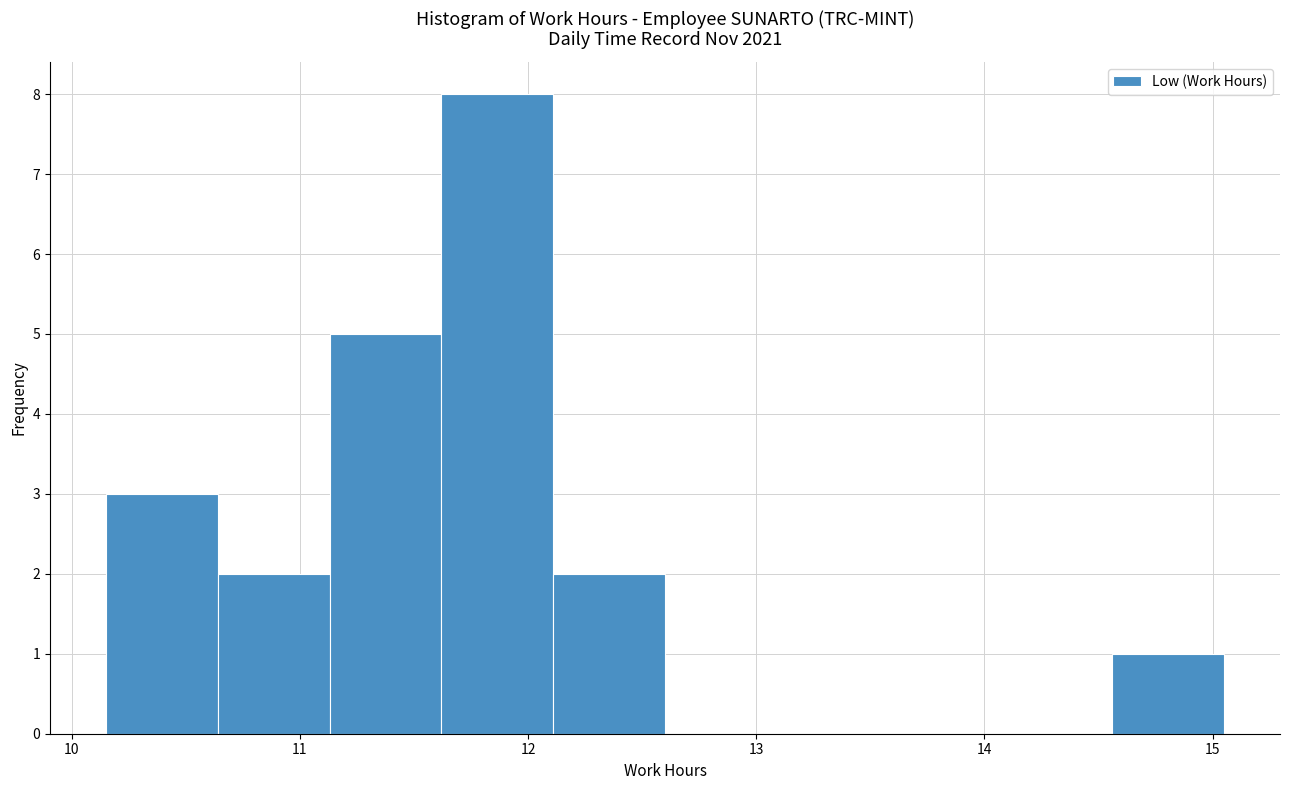

Which range on the x-axis has the tallest bar?

11.62 to 12.11